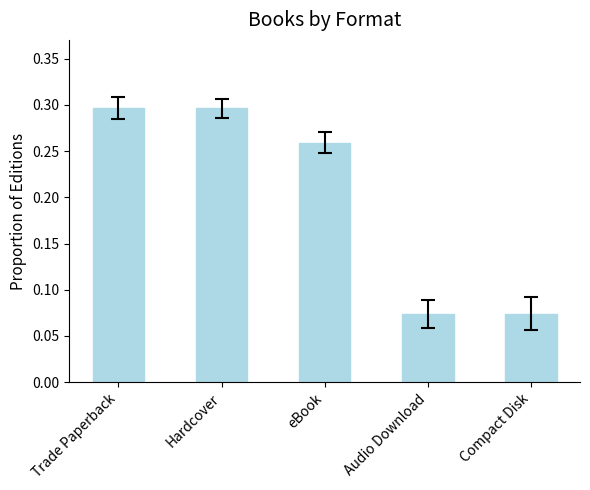

How many values are between 0 and 1?

5